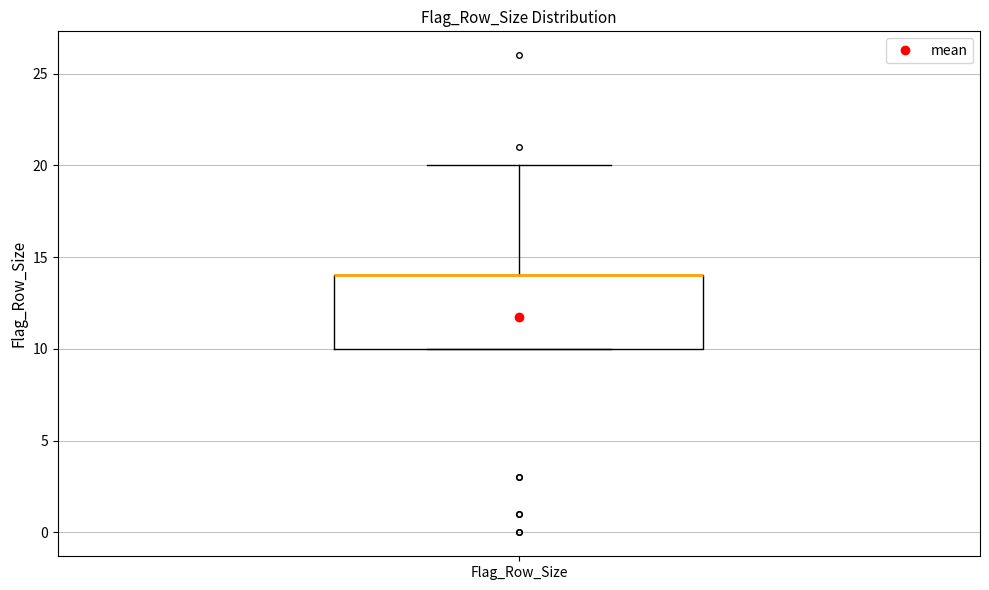

Where is the lower edge of the box for Flag_Row_Size on the y-axis? The values are not printed on the chart, so give them approximately, as read against the axis.

10